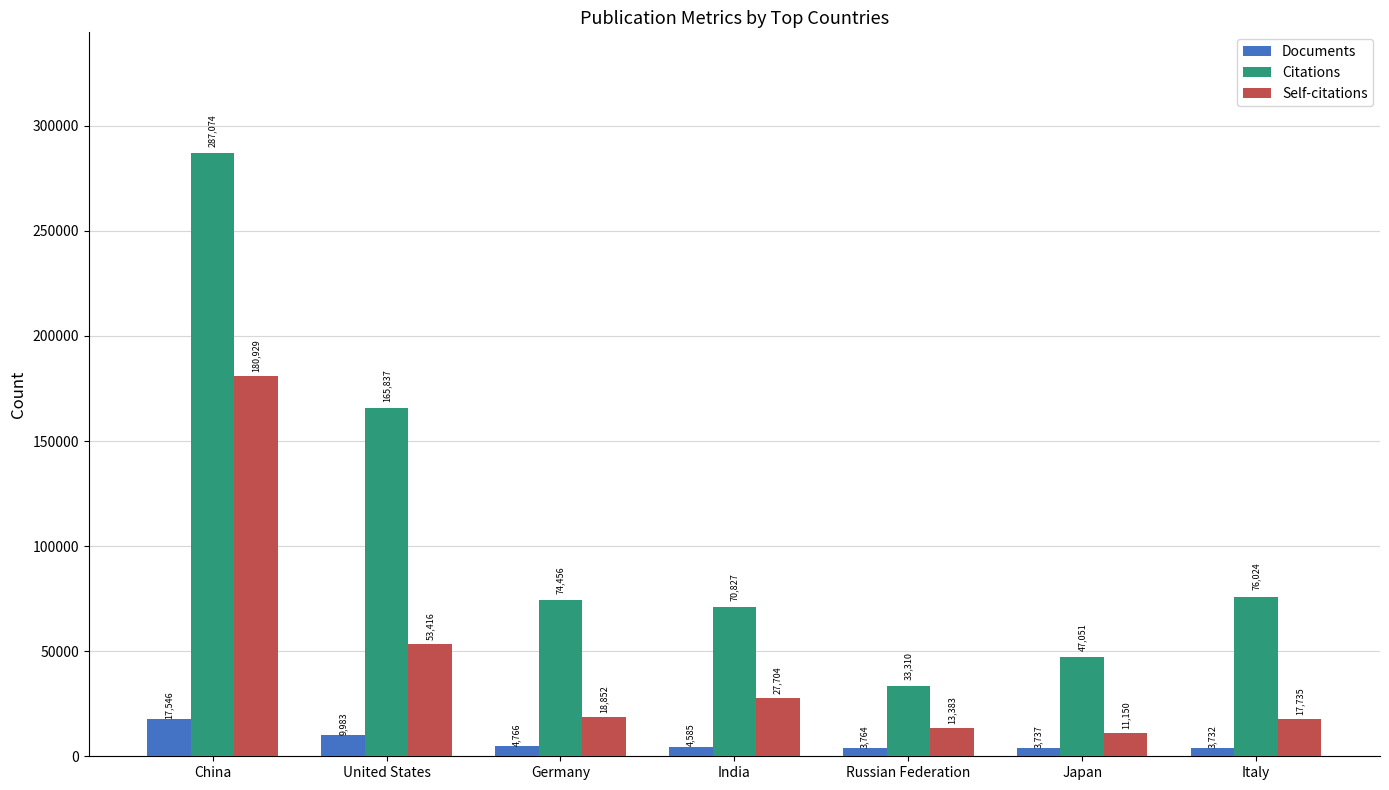

The value of Citations at Germany is 74456. True or false?

True